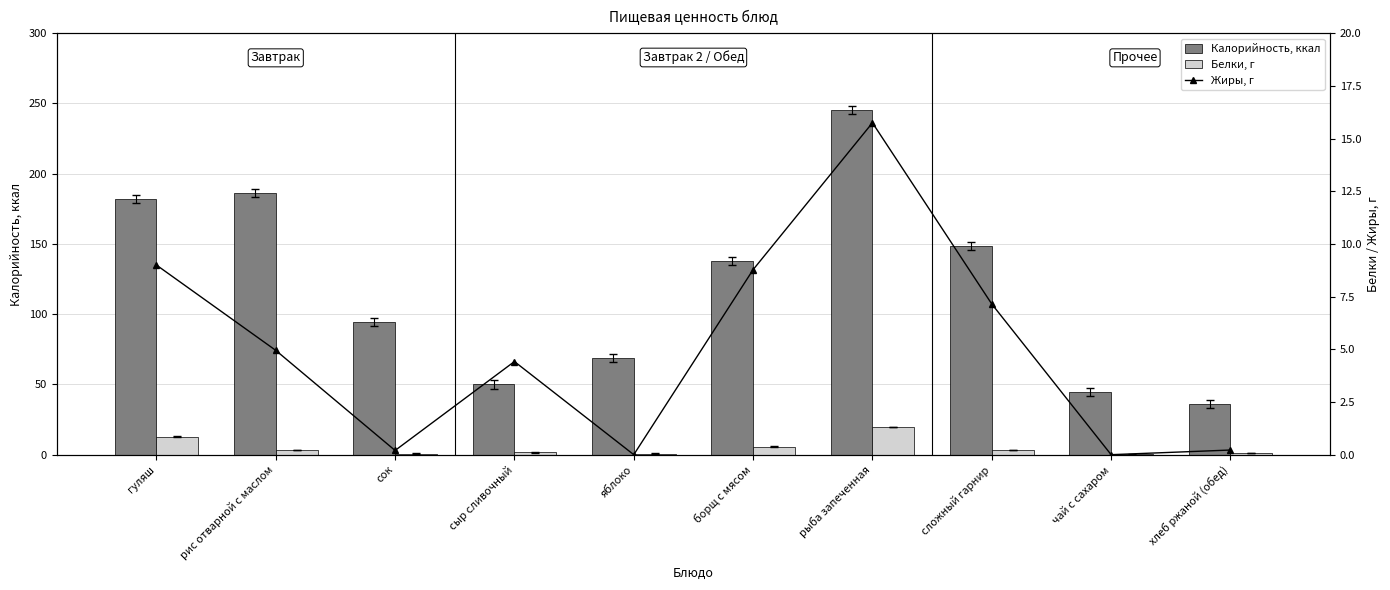

What is the average value of the Белки, г series?

4.9